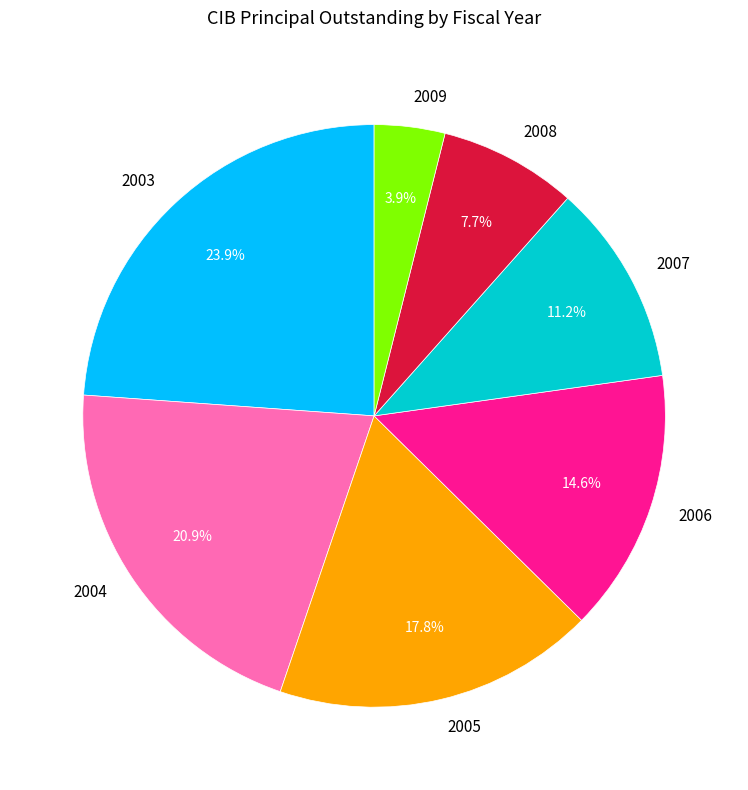

How many segments does this pie chart have?

7